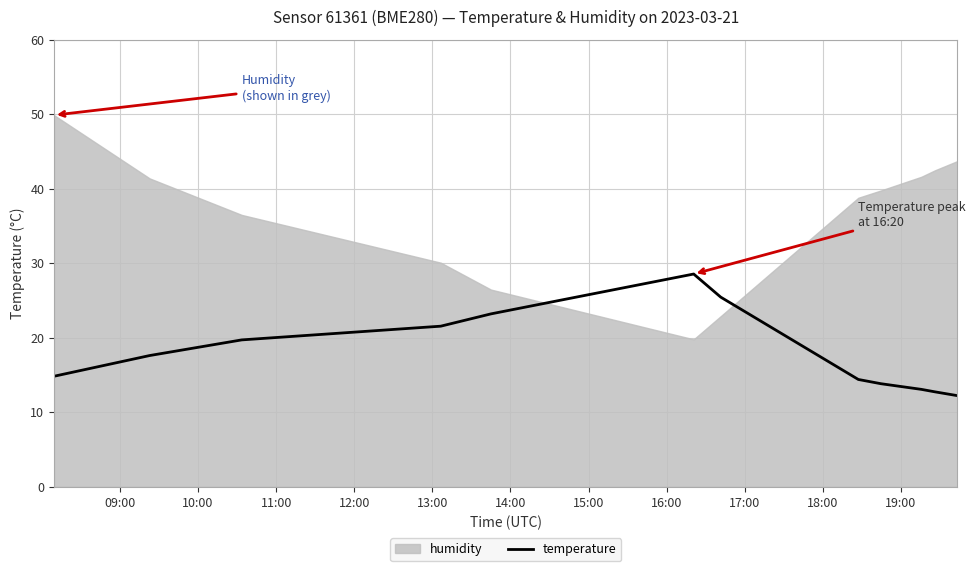

Count the number of values greater than 17.

6